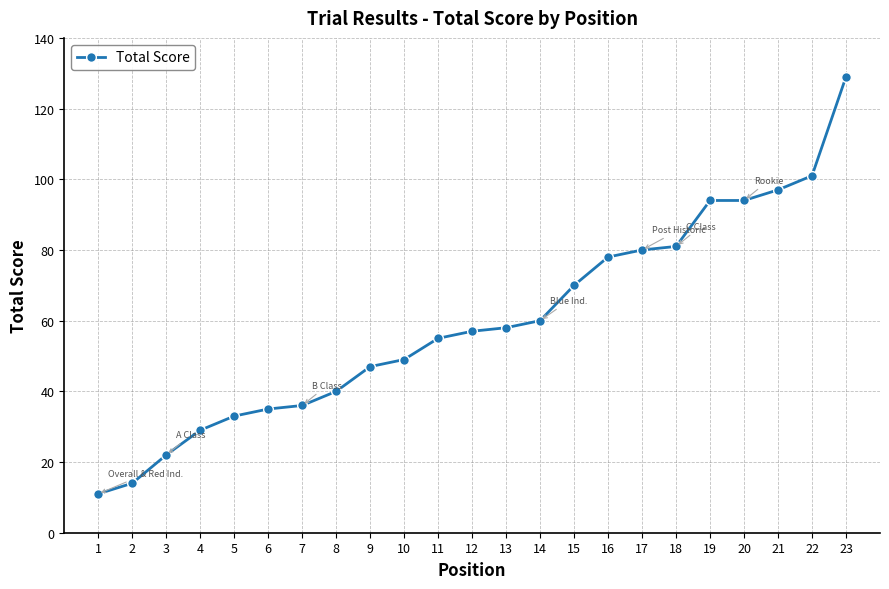

What is the change in value from 17 to 18?

+1